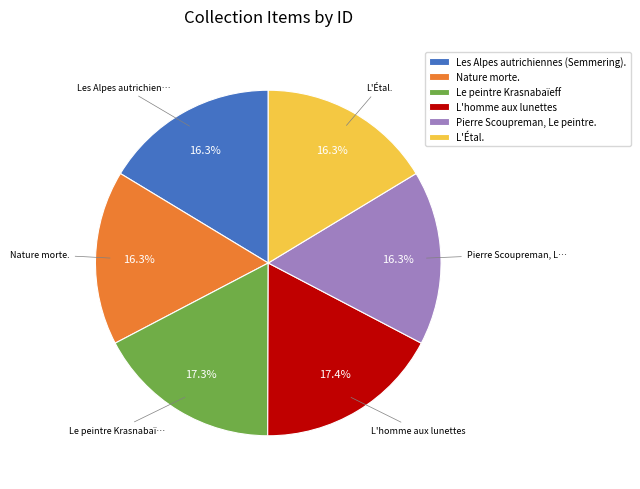

What is the total percentage of Les Alpes autrichiennes (Semmering). and L'homme aux lunettes?

33.7%